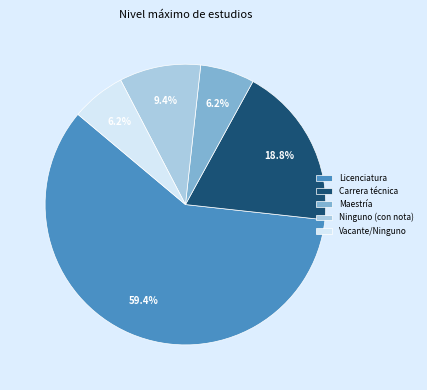

Does Maestría account for over 50% of the chart?

No